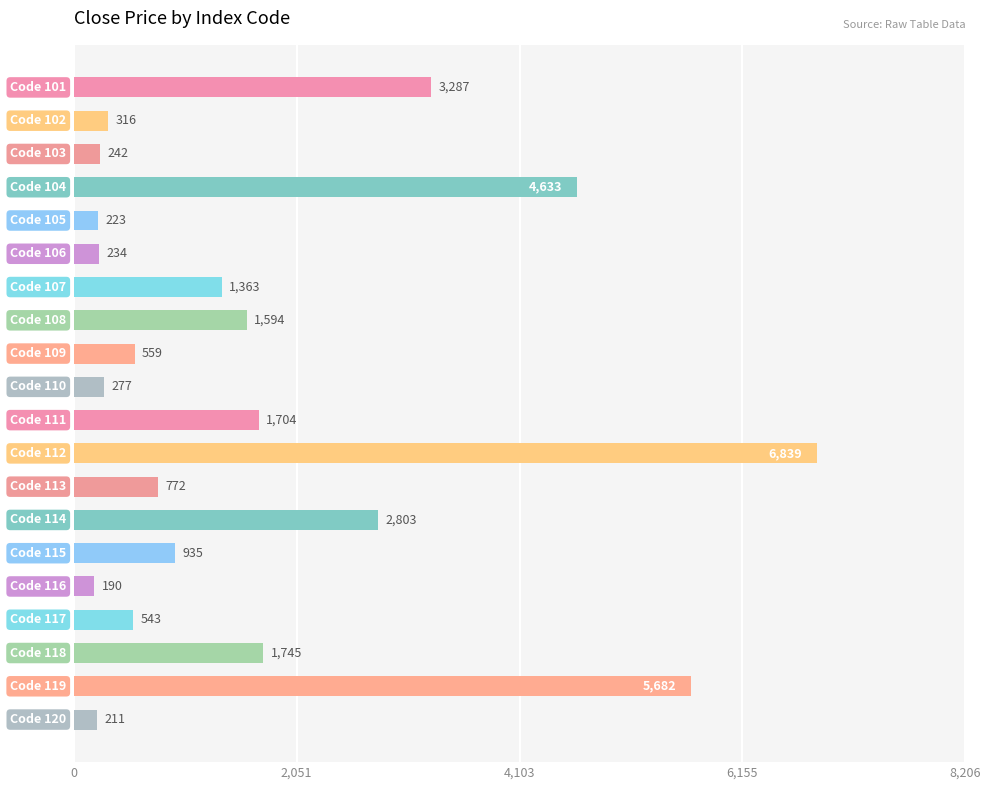

Count the number of categories in the chart.

20